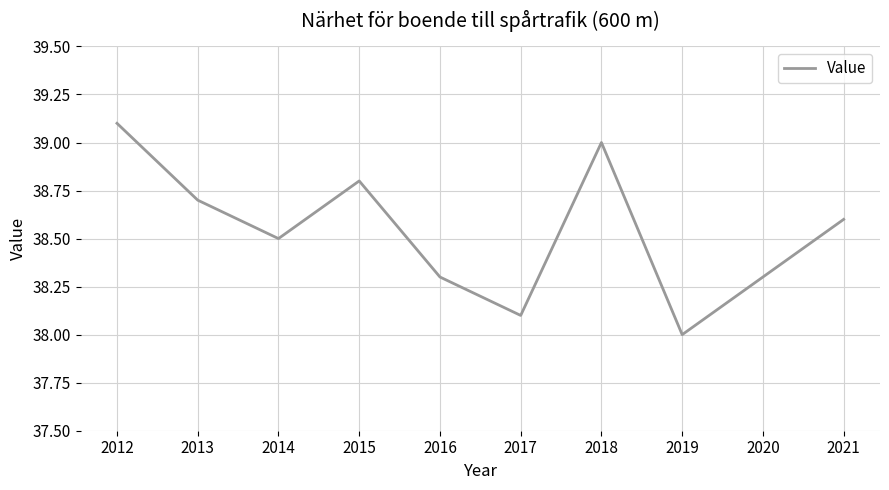

What is the ratio of the value at 2021 to the value at 2018?

1.0